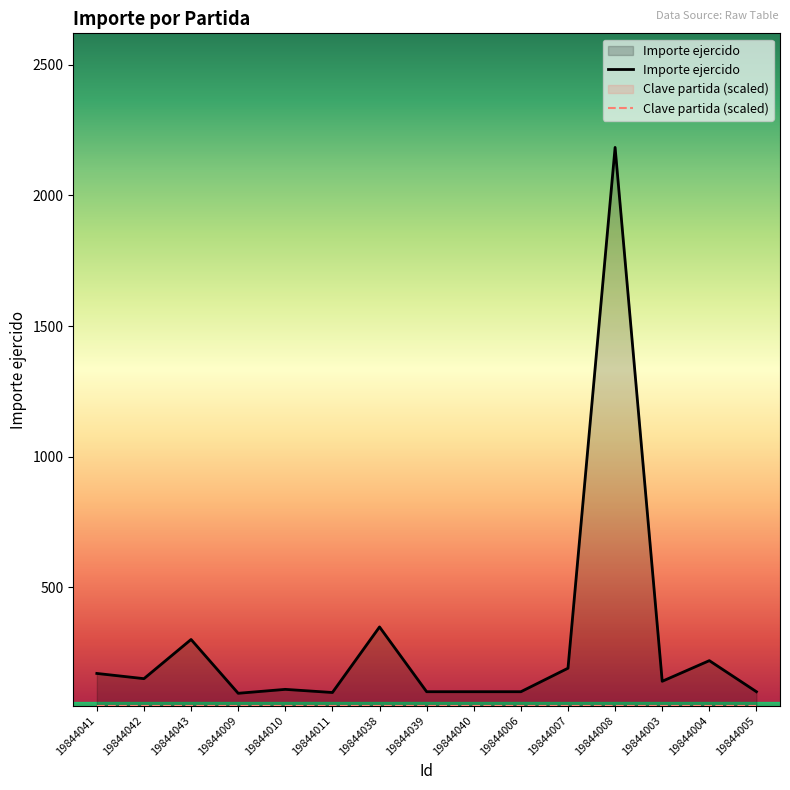

Does the chart display data point markers on the line(s)?

No